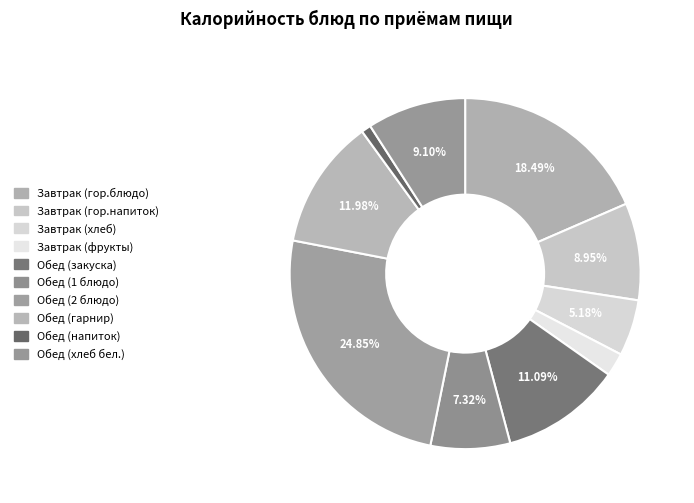

Do Обед (напиток) and Обед (2 блюдо) together represent more than half of the pie?

No